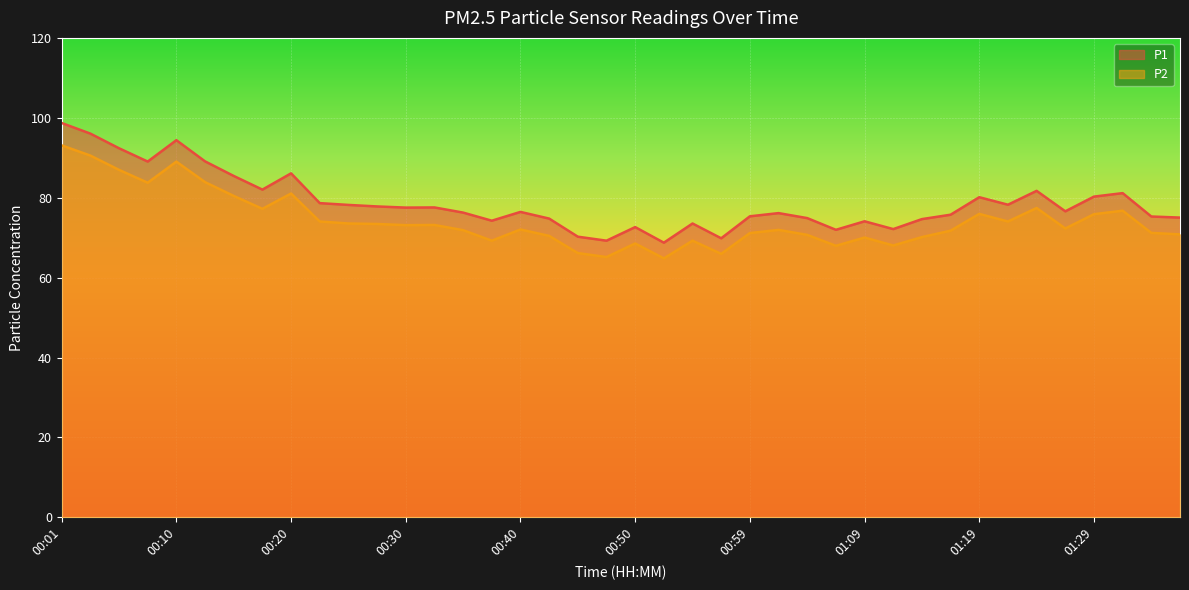

Count the number of categories in the chart.

40